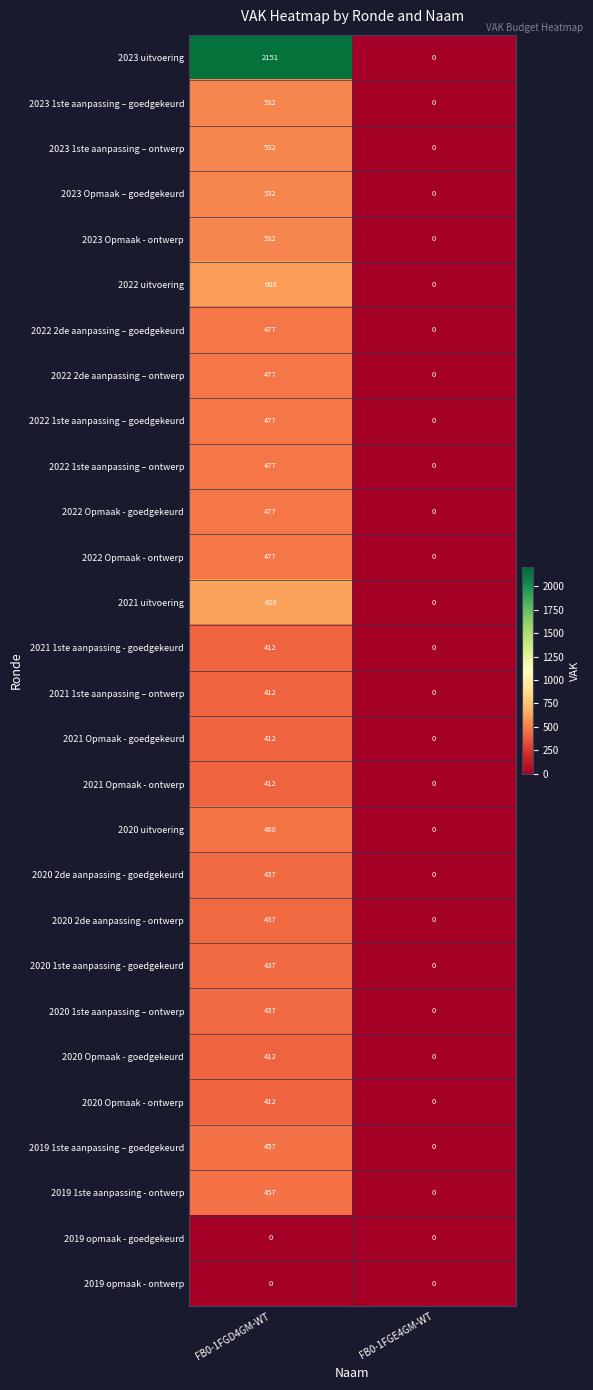

What is the difference between the highest and lowest values at FB0-1FGD4GM-WT?

2151